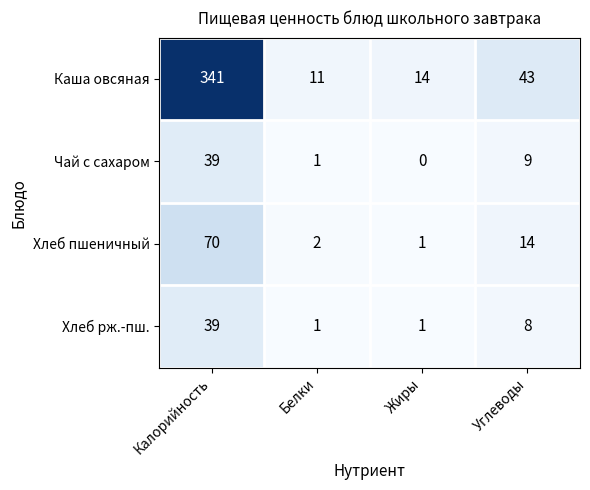

What is the sum of all Чай с сахаром values?

49